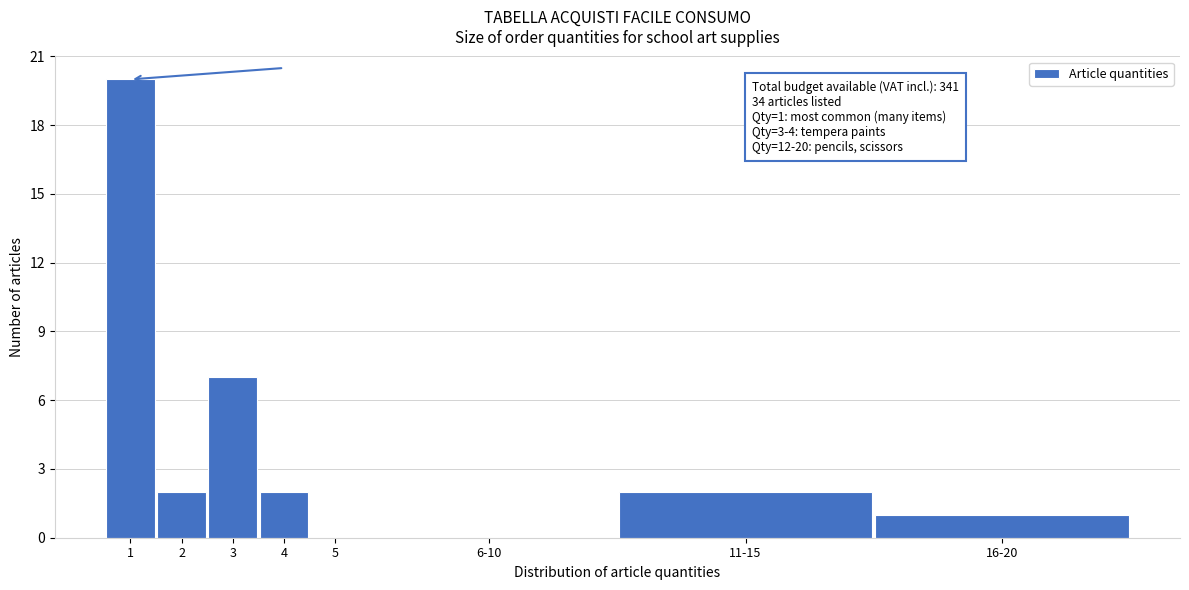

Reading left to right, extract all data points from this chart.

1=20	2=2	3=7	4=2	5=0	6-10=0	11-15=2	16-20=1